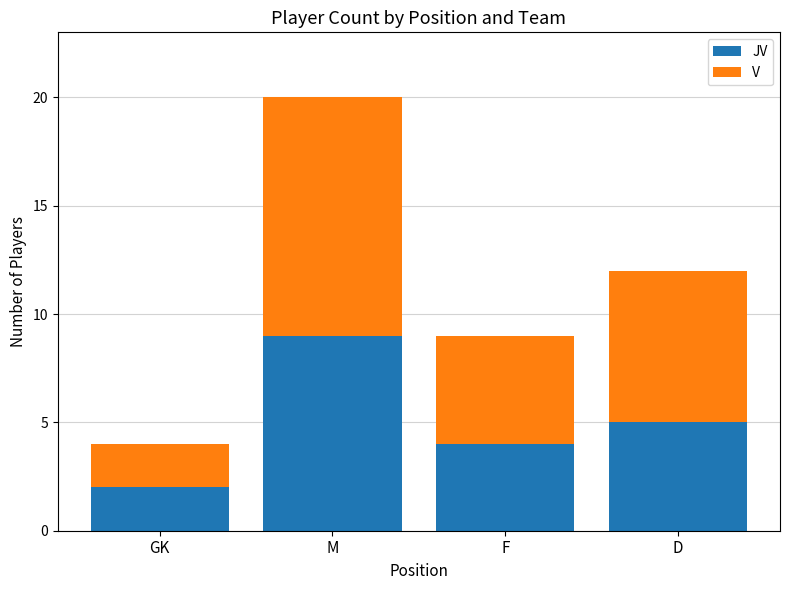

Does the chart contain any negative values?

No